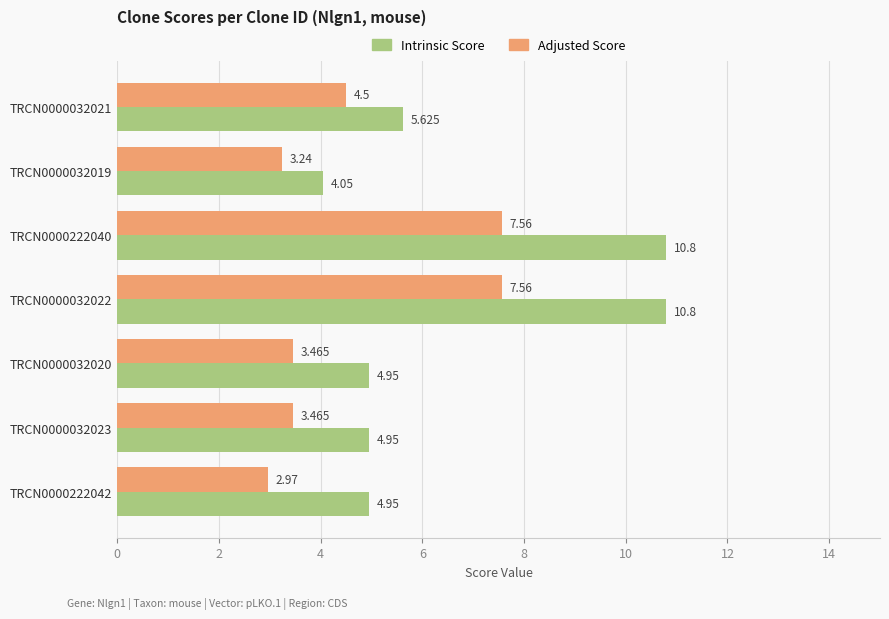

Rank the series by their maximum value, from lowest to highest.

Adjusted Score, Intrinsic Score